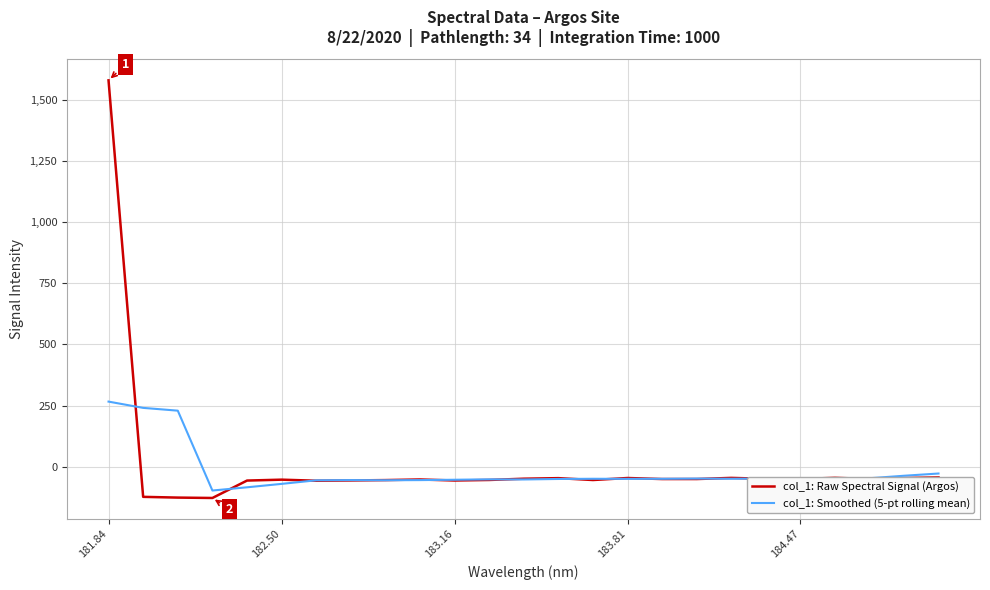

Which series has the widest spread of values?

col_1: Raw Spectral Signal (Argos)